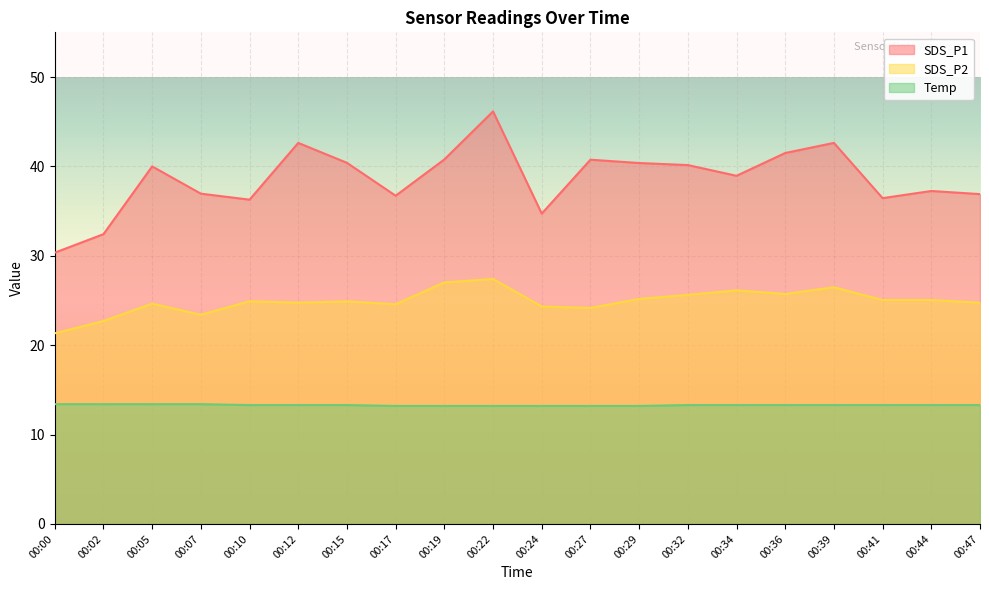

What is the difference between the highest and lowest values at 00:44?

23.9